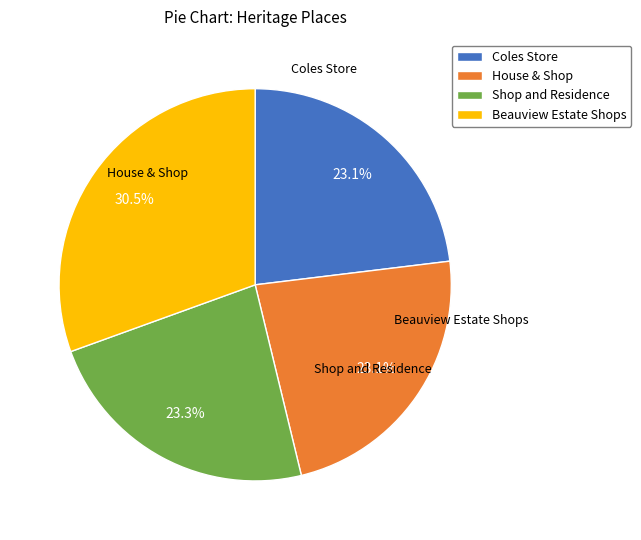

What is the ratio of the value at House & Shop to the value at Shop and Residence?

1.0